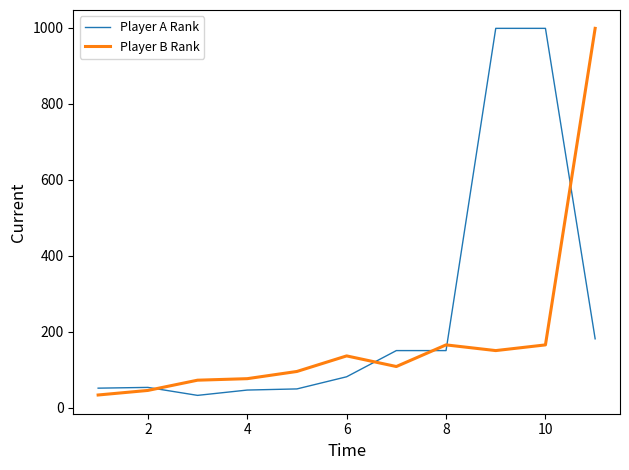

What is the highest value of the Player A Rank series?

999